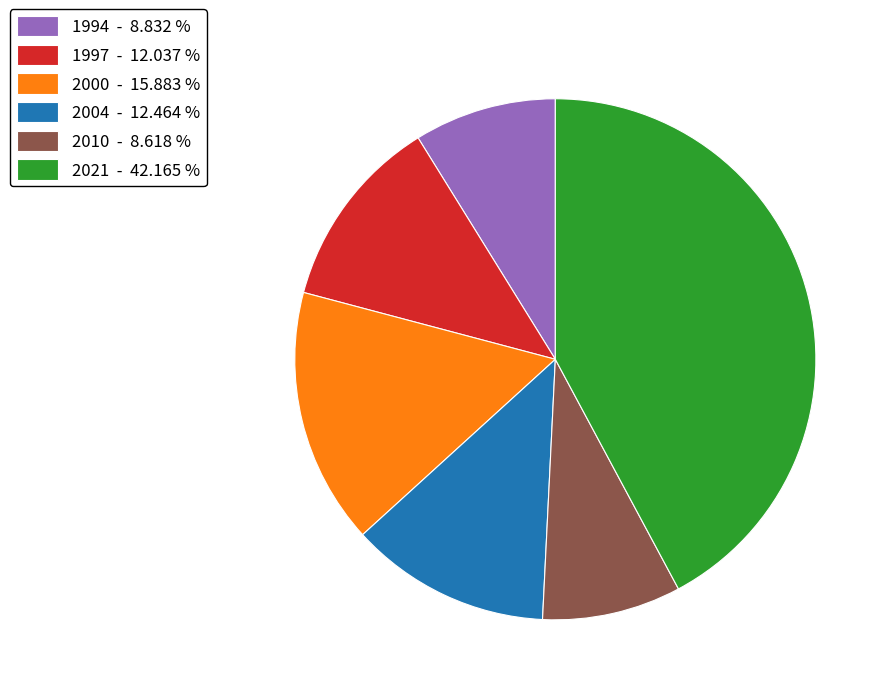

Is 2010 - 8.618 % the majority of the pie?

No